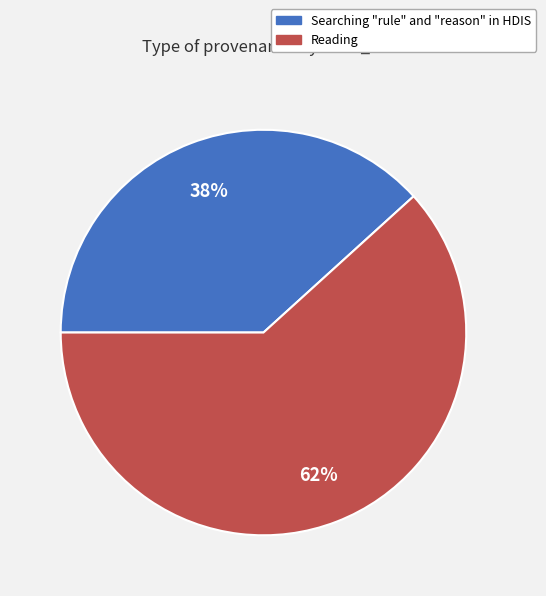

Is it true that Searching "rule" and "reason" in HDIS is 48% of the pie?

False